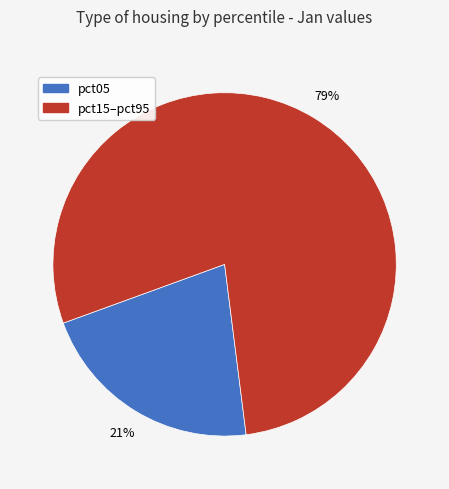

Is there a majority slice in this chart?

Yes